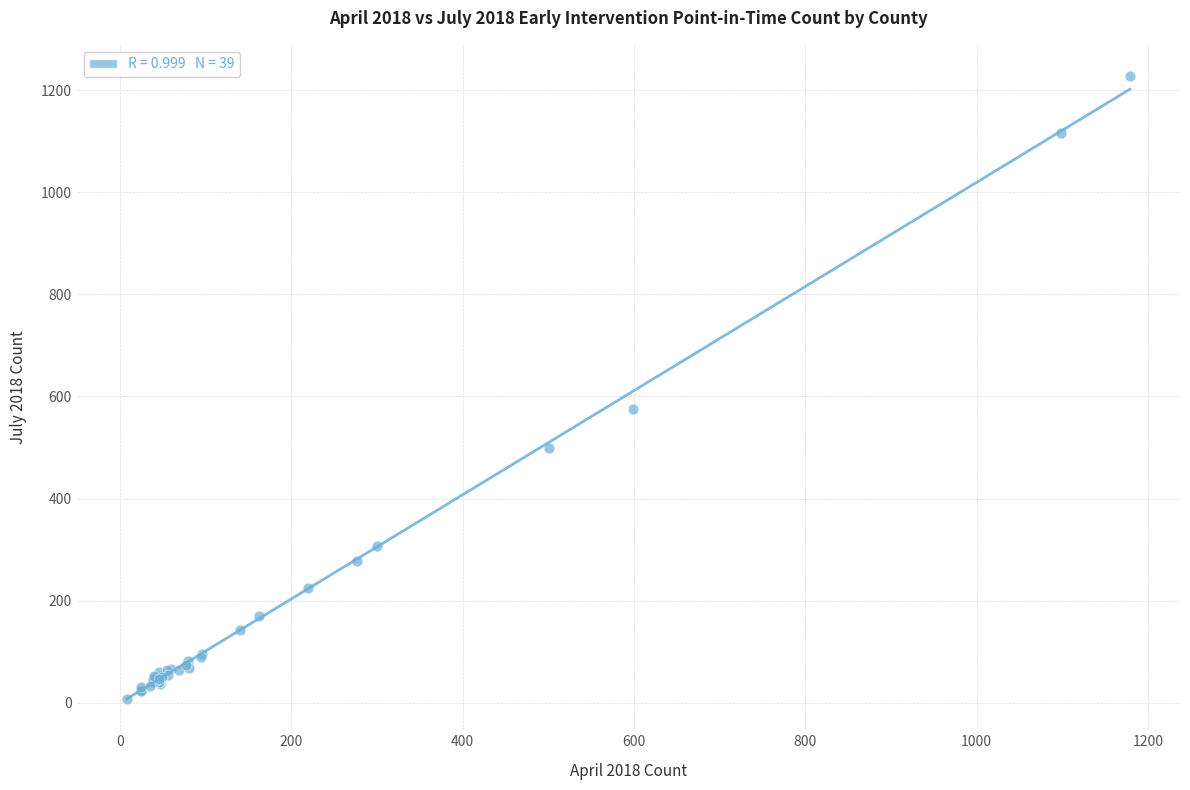

What Y value in the scatter plot is closest to 617?

576